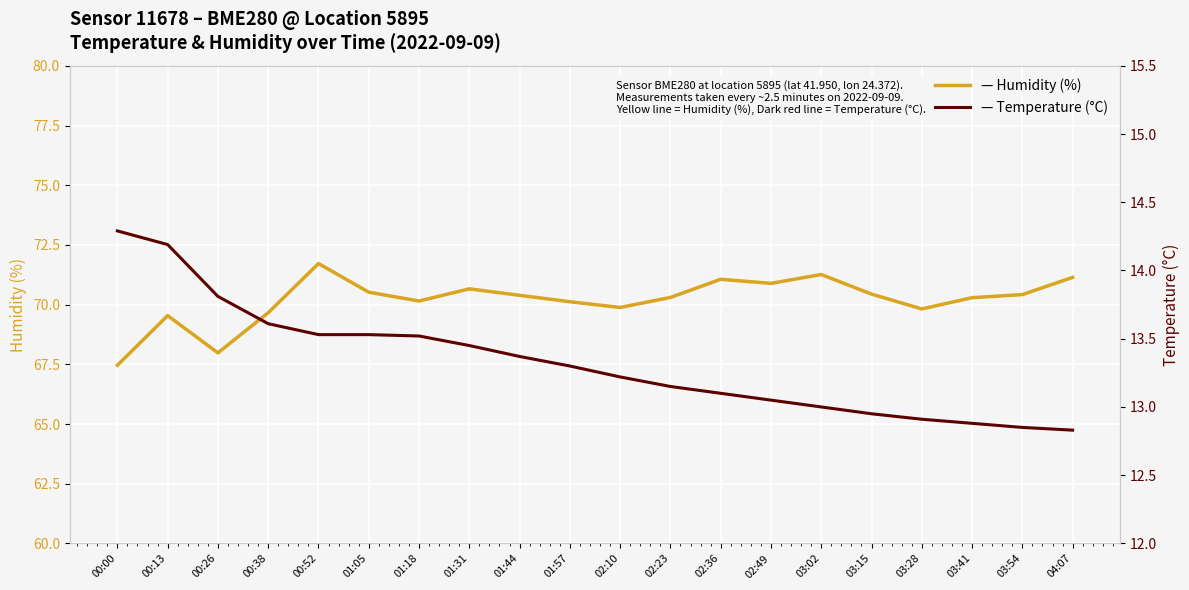

Reading left to right, extract all data points from this chart.

Humidity (%): 00:00=67.5	00:13=69.5	00:26=68.0	00:38=69.7	00:52=71.7	01:05=70.5	01:18=70.2	01:31=70.7	01:44=70.4	01:57=70.1	02:10=69.9	02:23=70.3	02:36=71.1	02:49=70.9	03:02=71.3	03:15=70.4	03:28=69.8	03:41=70.3	03:54=70.4	04:07=71.1
Temperature (°C): 00:00=14.3	00:13=14.2	00:26=13.8	00:38=13.6	00:52=13.5	01:05=13.5	01:18=13.5	01:31=13.4	01:44=13.4	01:57=13.3	02:10=13.2	02:23=13.2	02:36=13.1	02:49=13.1	03:02=13.0	03:15=12.9	03:28=12.9	03:41=12.9	03:54=12.8	04:07=12.8